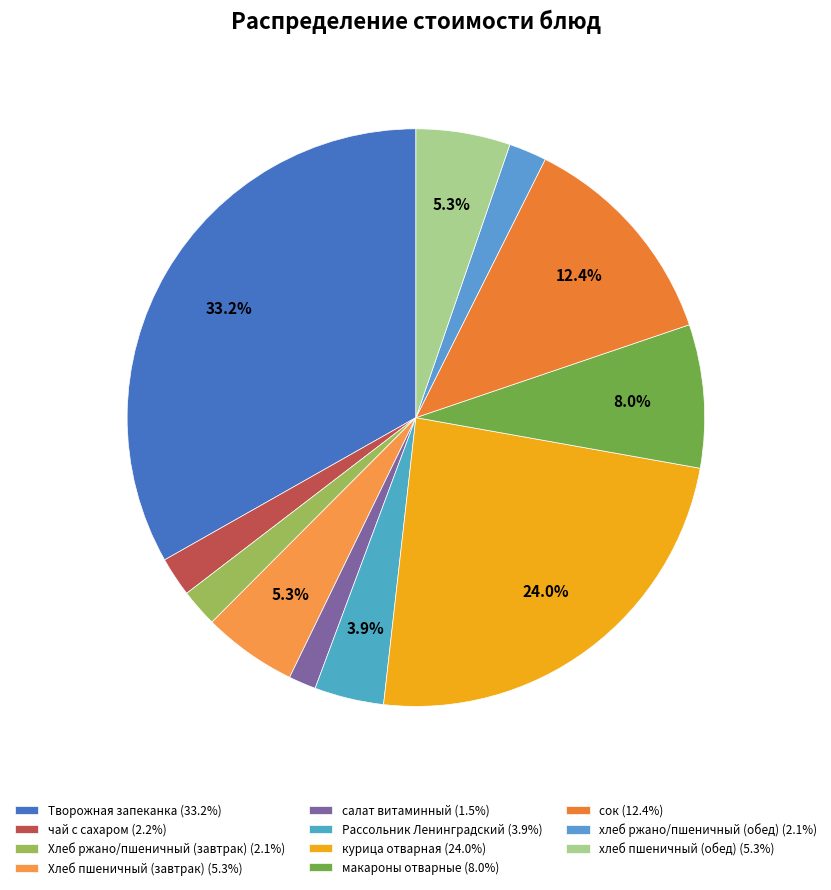

Which slice is the smallest?

салат витаминный